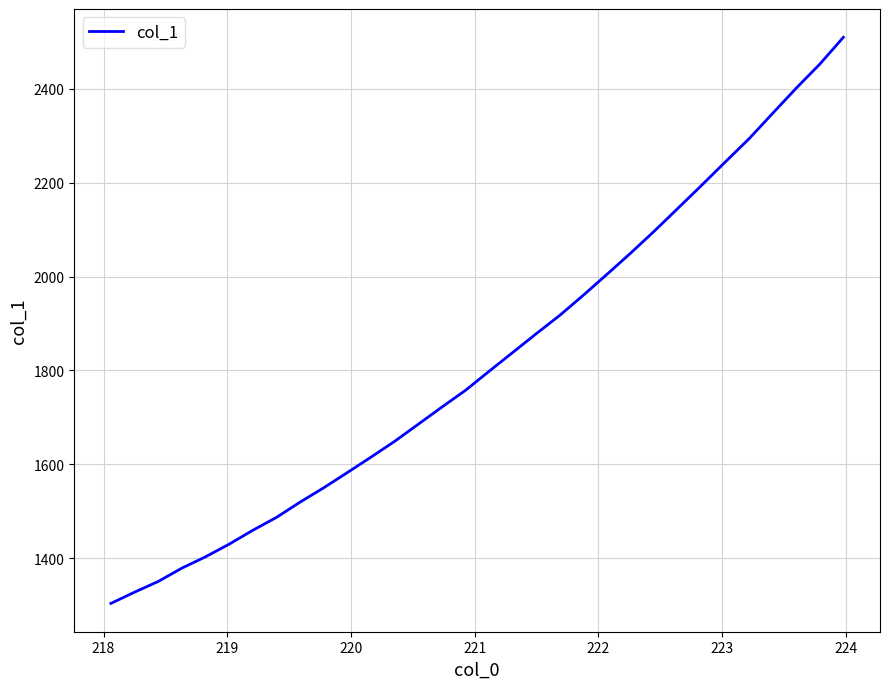

What is the maximum value shown in the chart?

2510.1